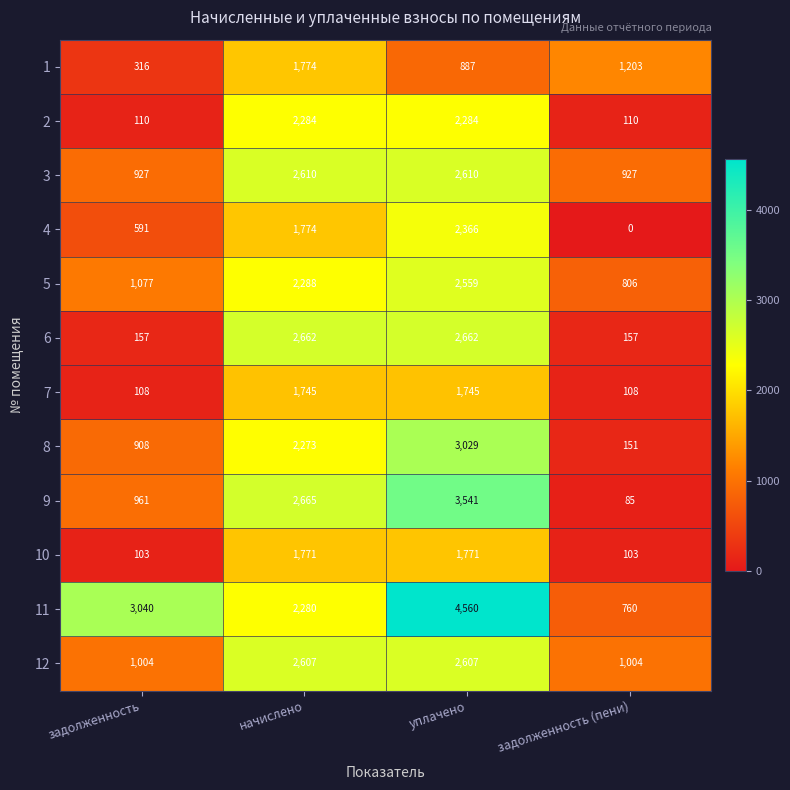

How many data points in 12 are less than 2607?

2